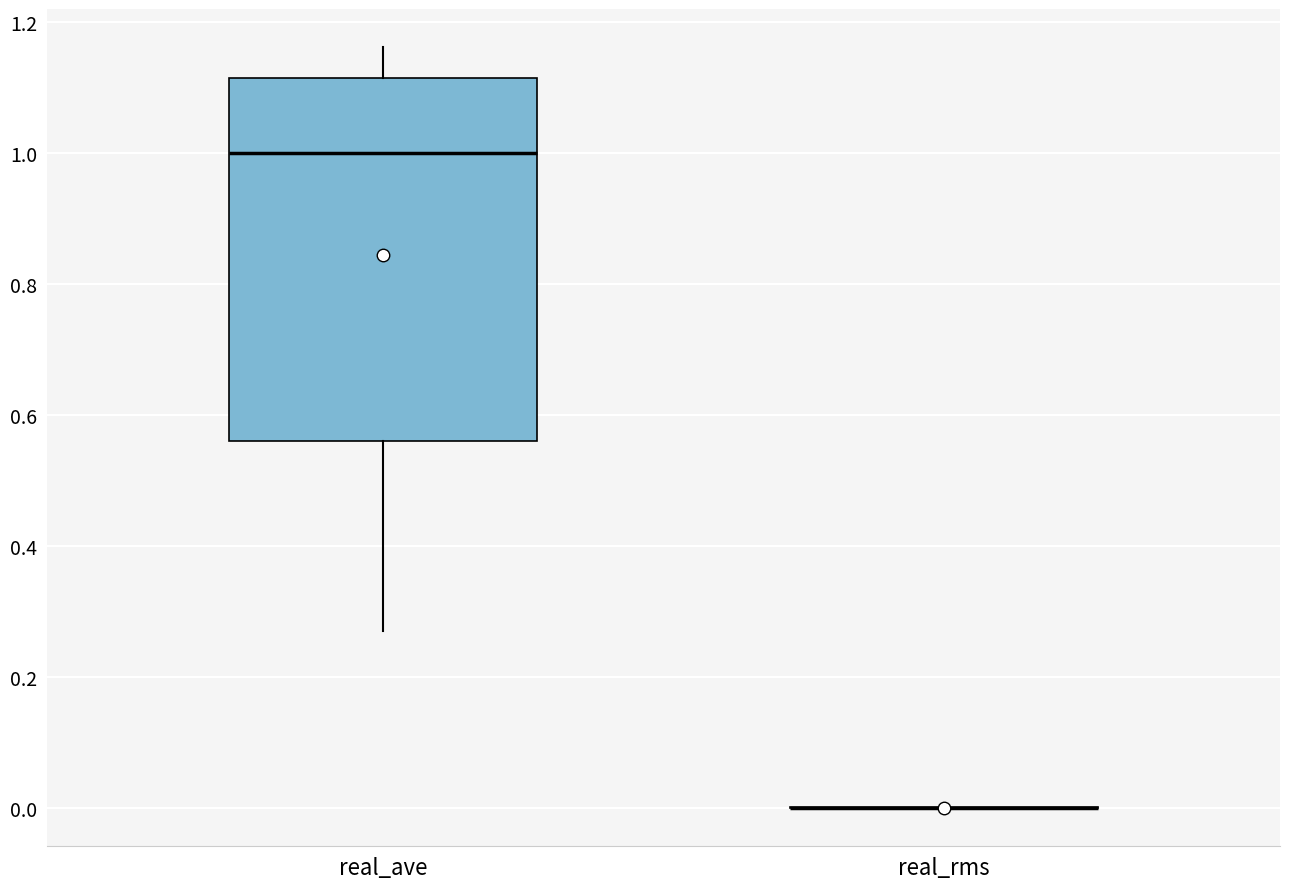

Reading left to right, read every box against the y-axis: the position of its median line, the range the box covers, and the ends of its whiskers. The values are not printed on the chart, so give them approximately, as read against the axis.

real_ave: median 1.00, box 0.56 to 1.12, whiskers 0.28 to 1.16
real_rms: box collapsed to a line at 0.00, whiskers 0.00 to 0.00